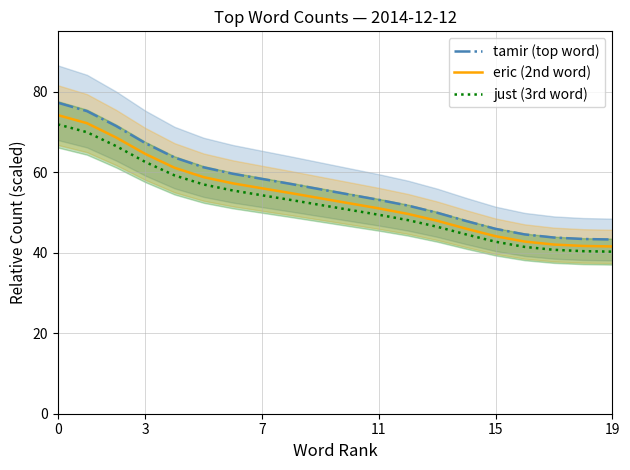

How many lines are shown in the chart?

3